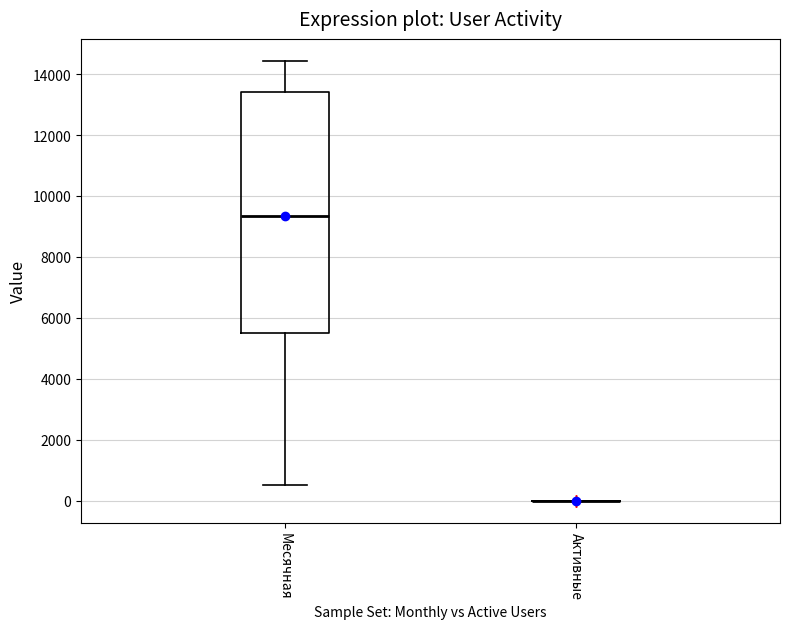

Reading left to right, transcribe this box plot: for each box, give where its median line is, the range the box spans, and where its two whiskers end, as read against the y-axis. The values are not printed on the chart, so give them approximately, as read against the axis.

Месячная: median 9400, box 5600 to 13400, whiskers 600 to 14400
Активные: box collapsed to a line at 0, whiskers 0 to 0